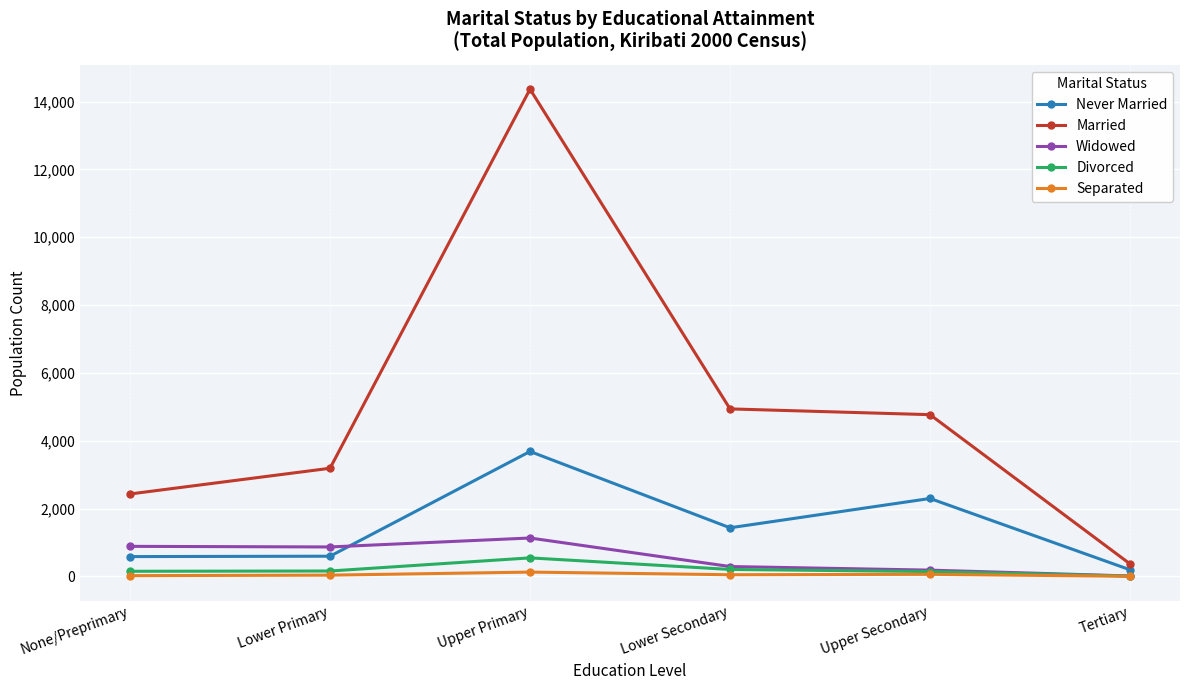

How many data points in Married are less than 4768?

3